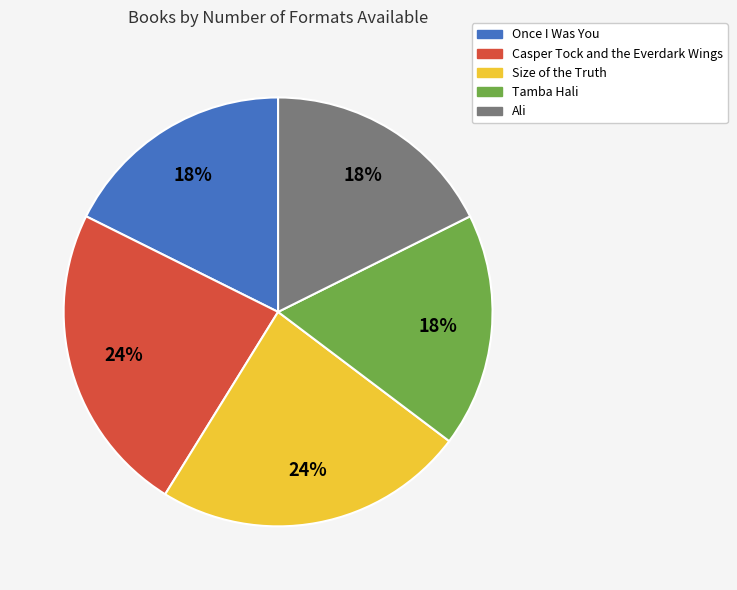

To the nearest percent, what percentage of the pie is Ali?

18%